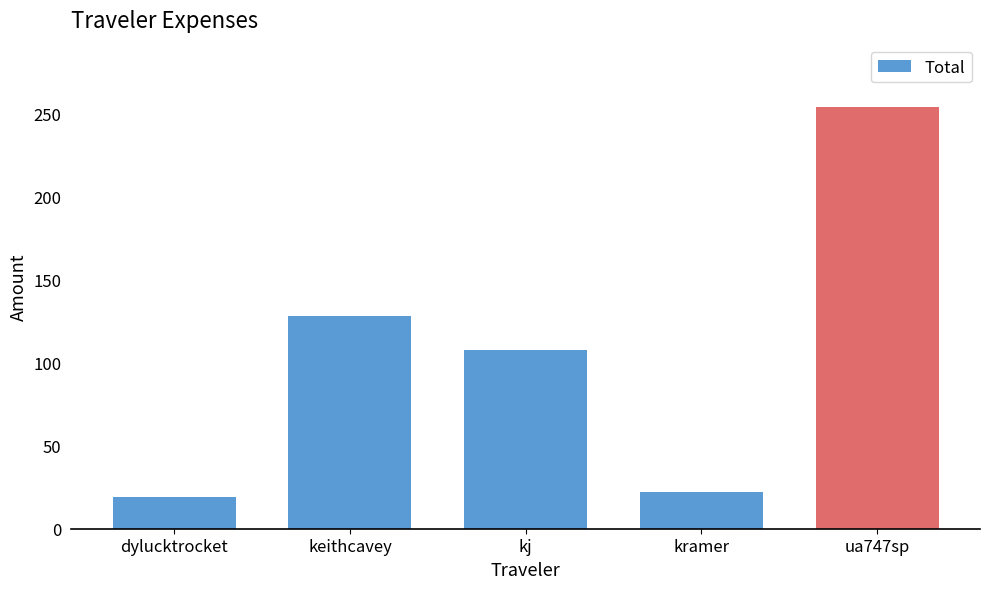

Reading left to right, list all the values displayed in this chart.

19.1	127.7	107.6	22.2	253.8